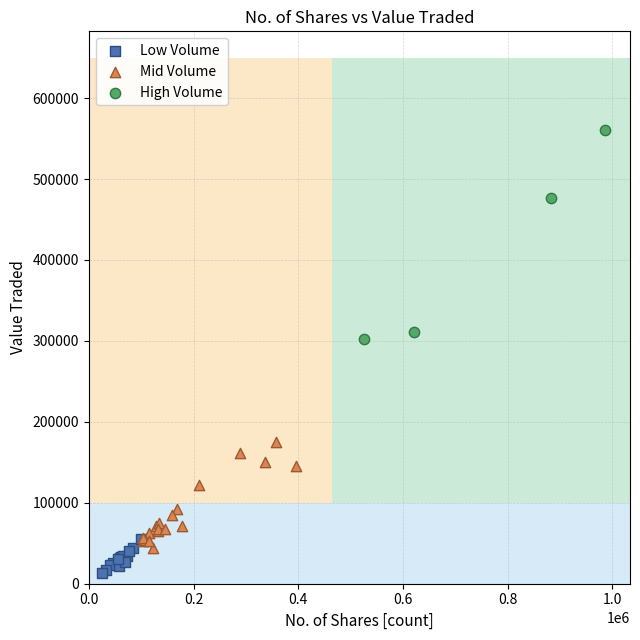

Which series reaches the minimum Y coordinate?

Low Volume